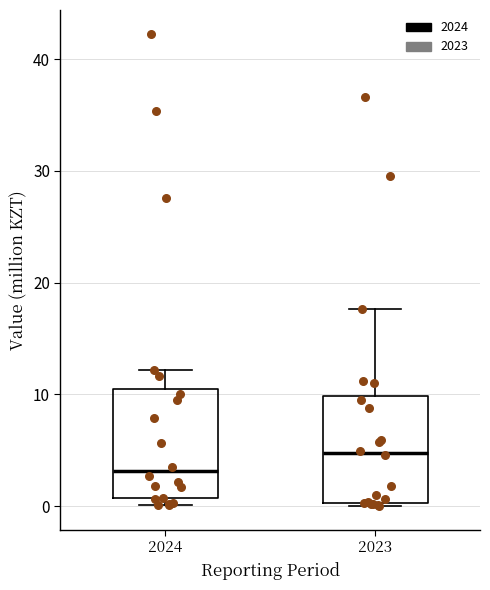

Reading left to right, transcribe this box plot: for each box, give where its median line is, the range the box spans, and where its two whiskers end, as read against the y-axis. The values are not printed on the chart, so give them approximately, as read against the axis.

2024: median 3, box 1 to 10, whiskers 0 to 12
2023: median 5, box 0 to 10, whiskers 0 (just below the box's lower edge) to 18